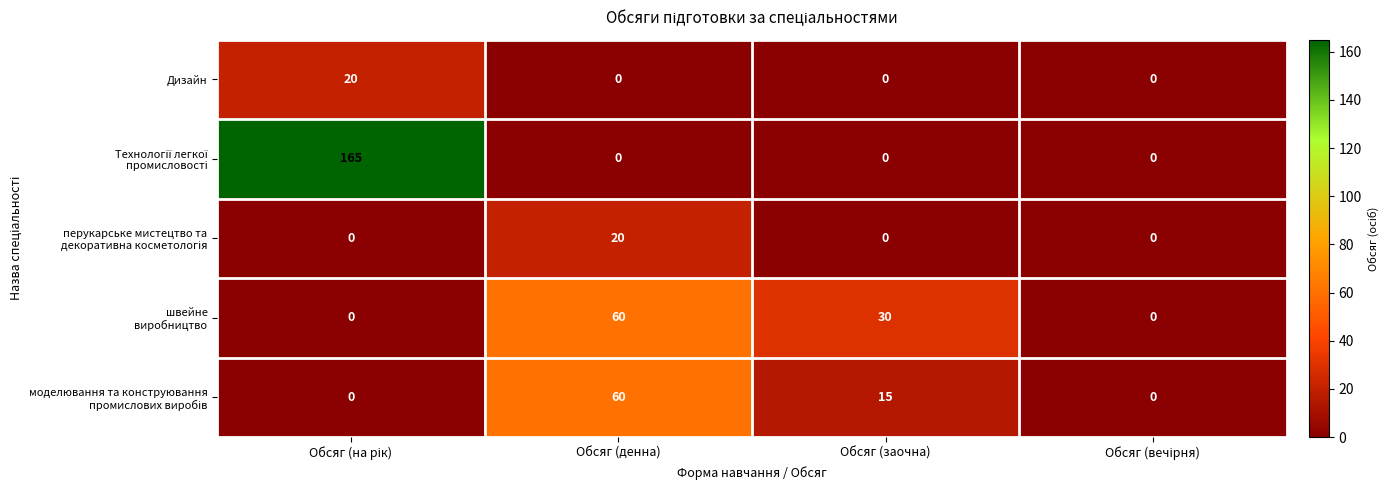

What is the total value across all series at Обсяг (денна)?

140